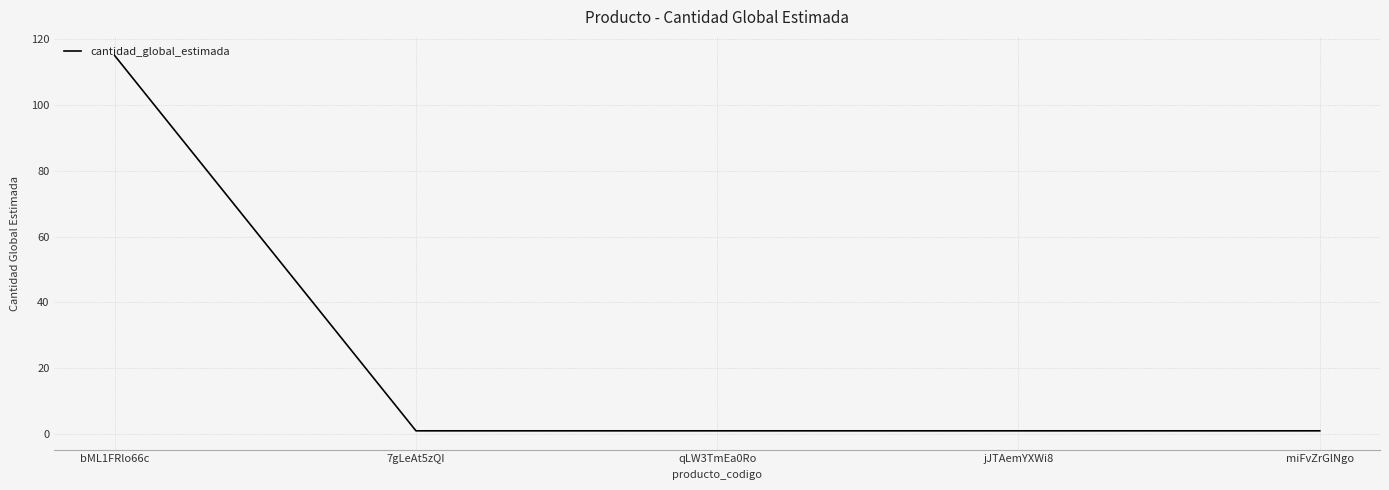

Which category has the highest value across all series?

bML1FRlo66c